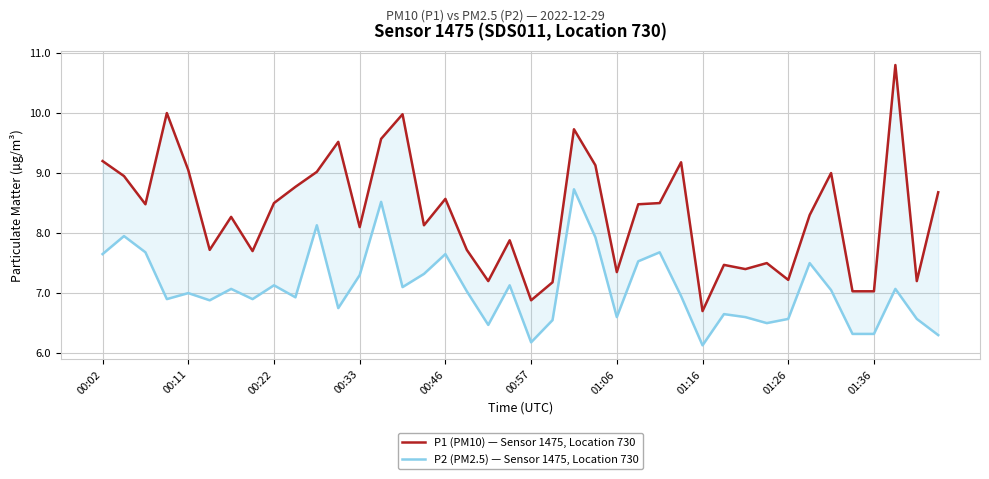

Between 18 and 38, which series saw the biggest shift?

P2 (PM2.5) — Sensor 1475, Location 730